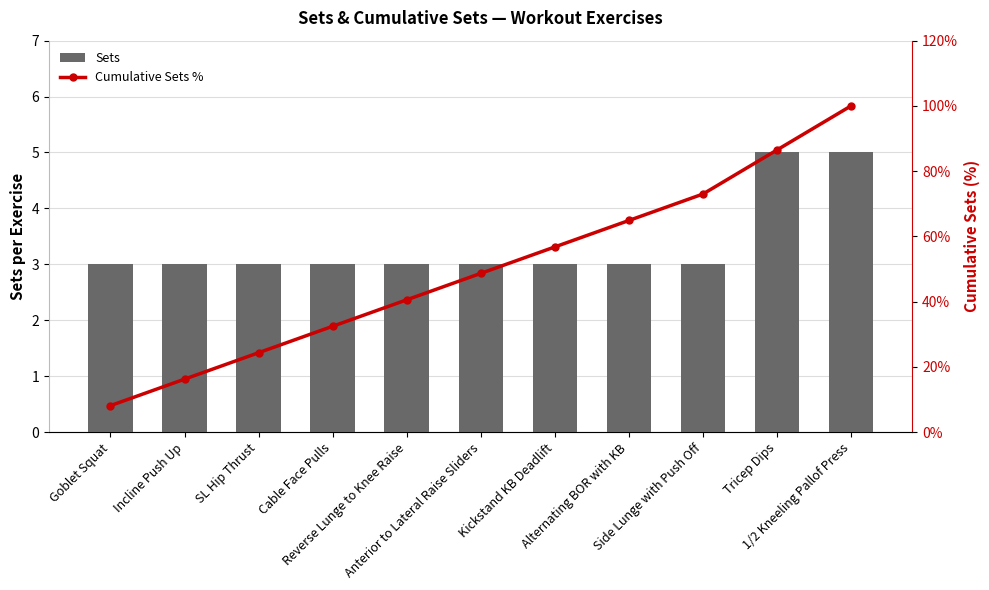

What is the value of the Sets bar at the 11th from the left?

5.0